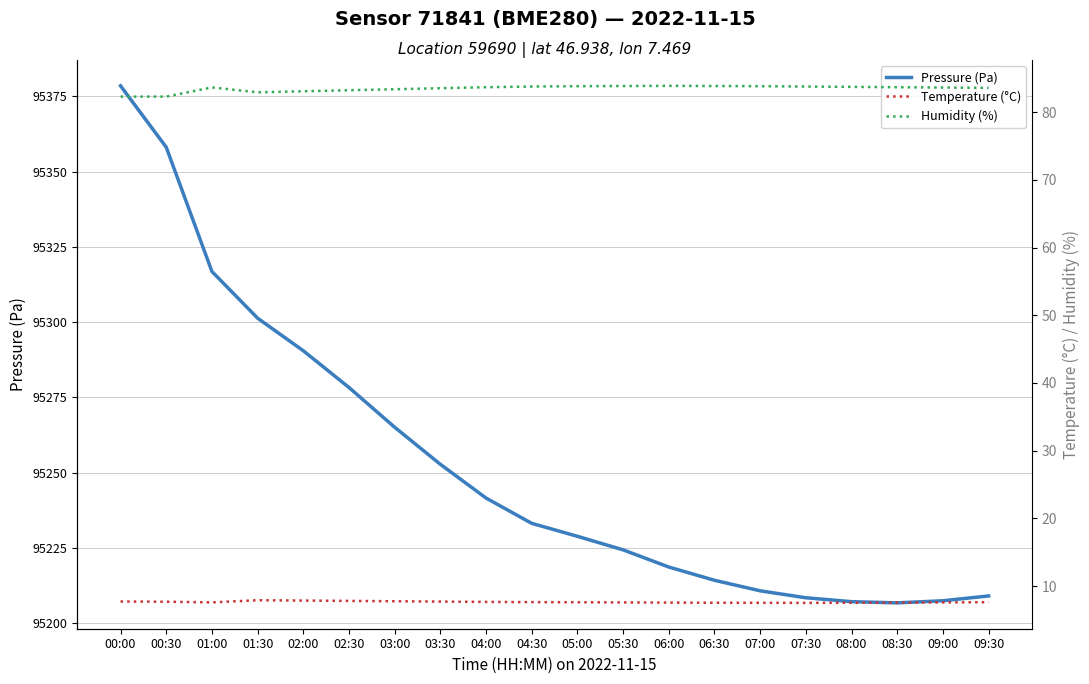

How many lines are shown in the chart?

3